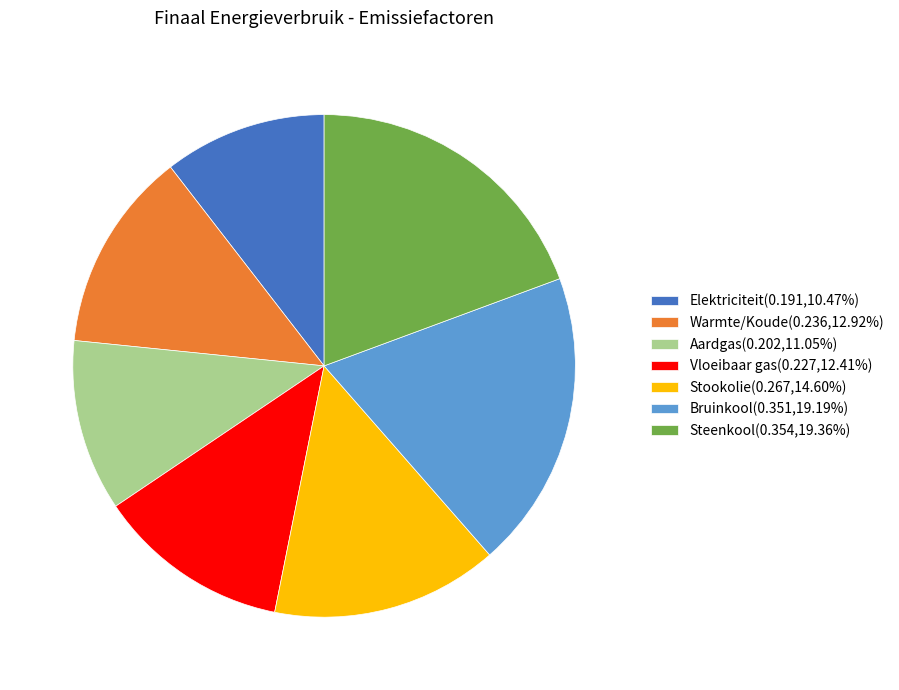

Is the sum of Elektriciteit(0.191,10.47%) and Aardgas(0.202,11.05%) greater than half?

No